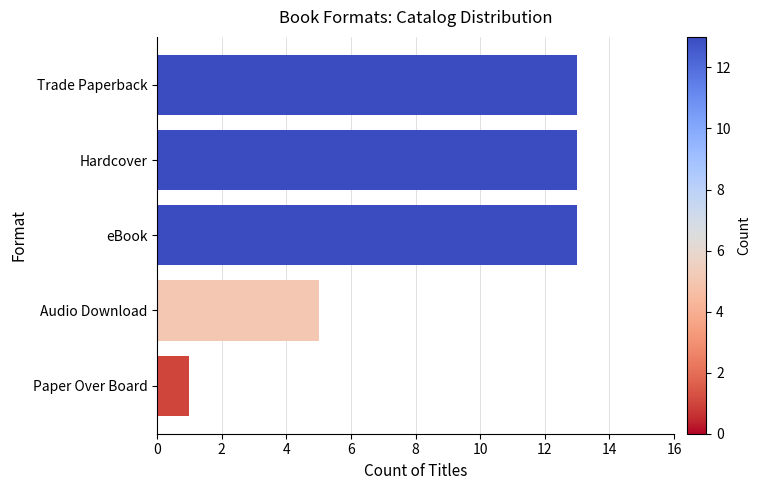

What is the average value?

9